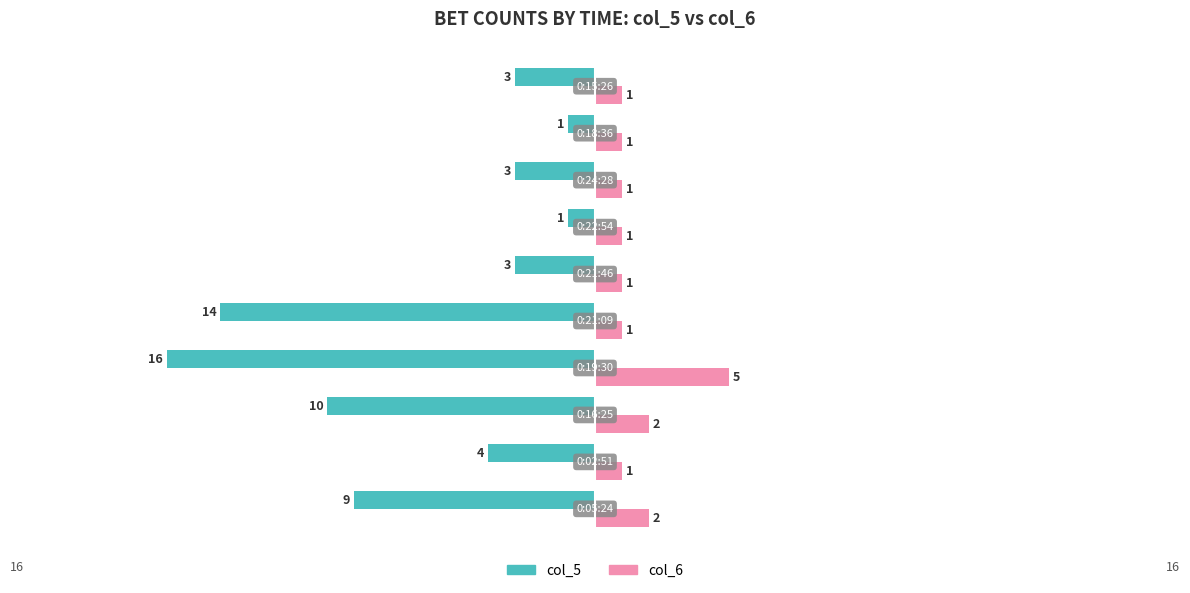

At how many categories does at least one series exceed -3?

10